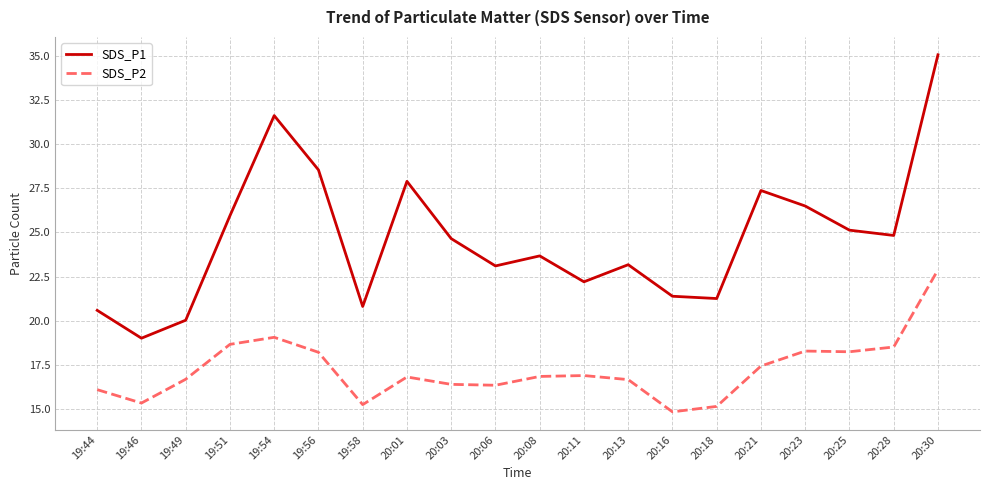

What are all the series names shown in the legend?

SDS_P1, SDS_P2